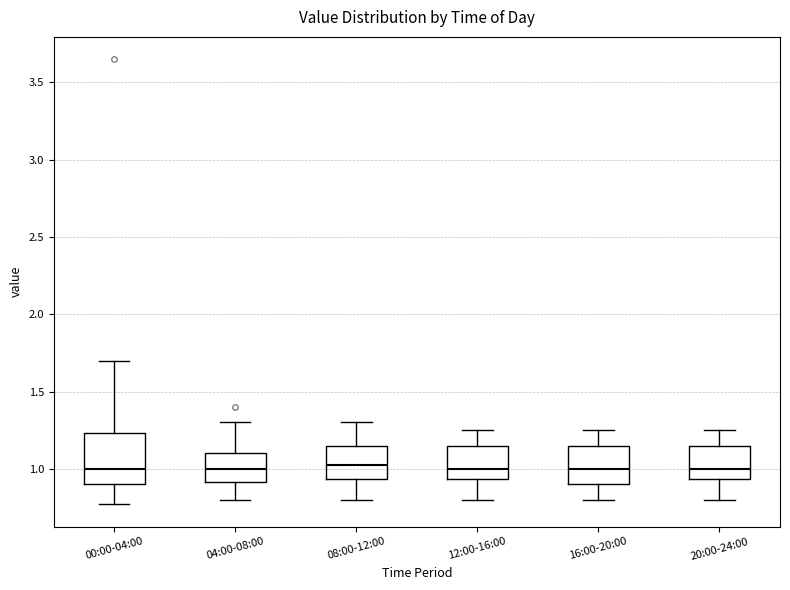

Reading left to right, read every box against the y-axis: the position of its median line, the range the box covers, and the ends of its whiskers. The values are not printed on the chart, so give them approximately, as read against the axis.

00:00-04:00: median 1.00, box 0.90 to 1.25, whiskers 0.75 to 1.70
04:00-08:00: median 1.00, box 0.90 to 1.10, whiskers 0.80 to 1.30
08:00-12:00: median 1.05, box 0.95 to 1.15, whiskers 0.80 to 1.30
12:00-16:00: median 1.00, box 0.95 to 1.15, whiskers 0.80 to 1.25
16:00-20:00: median 1.00, box 0.90 to 1.15, whiskers 0.80 to 1.25
20:00-24:00: median 1.00, box 0.95 to 1.15, whiskers 0.80 to 1.25